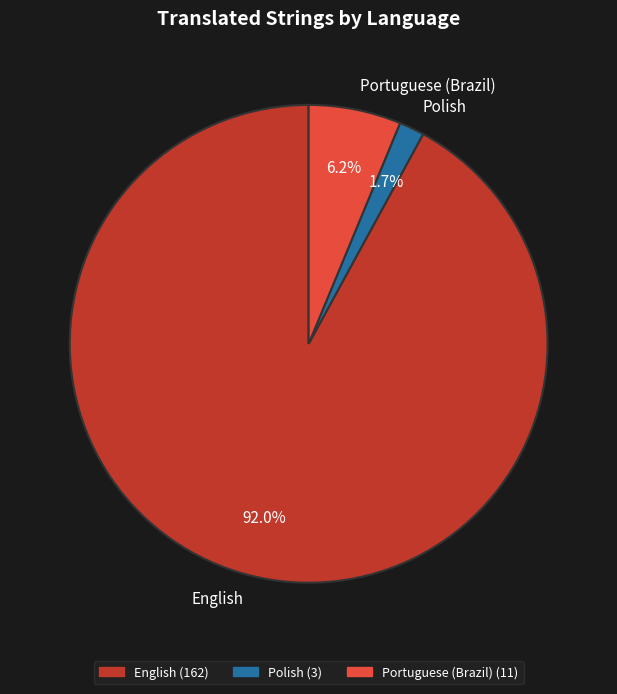

What percentage do English and Portuguese (Brazil) together represent?

98.3%